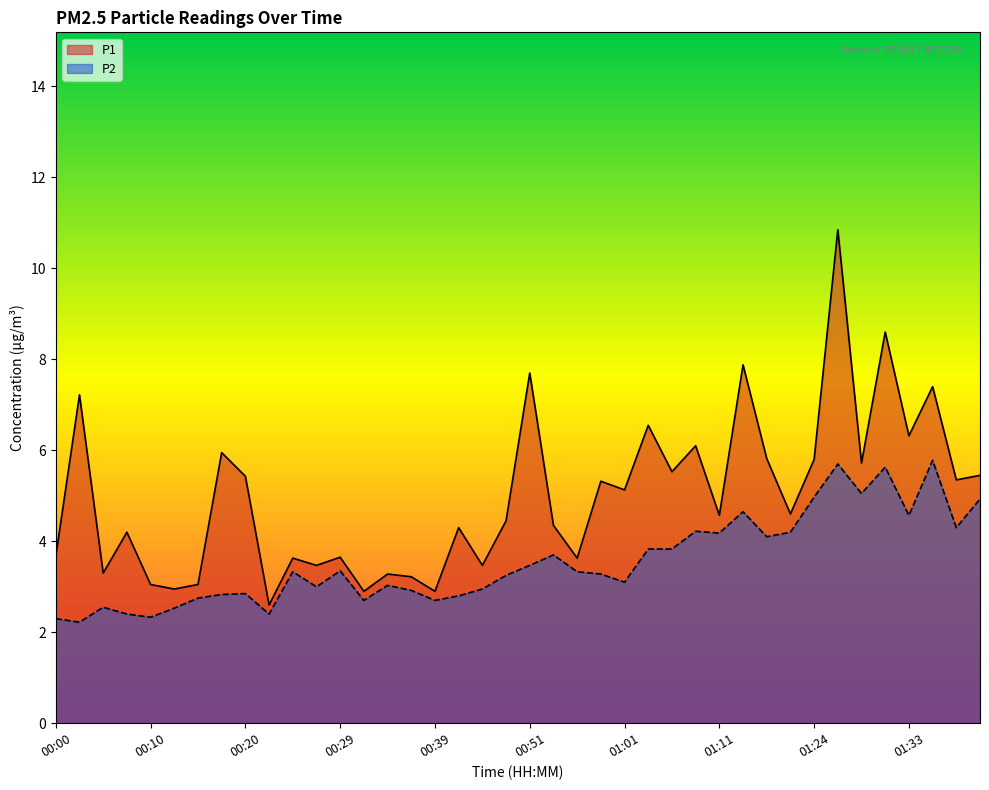

Reading left to right, what are all the values shown in this chart?

P1: 00:00=3.7	00:02=7.2	00:05=3.3	00:07=4.2	00:10=3.0	00:12=3.0	00:15=3.0	00:17=6.0	00:20=5.4	00:22=2.6	00:24=3.6	00:27=3.5	00:29=3.6	00:32=2.9	00:34=3.3	00:37=3.2	00:39=2.9	00:42=4.3	00:44=3.5	00:46=4.5	00:51=7.7	00:54=4.3	00:56=3.6	00:59=5.3	01:01=5.1	01:04=6.5	01:06=5.5	01:09=6.1	01:11=4.6	01:14=7.9	01:16=5.8	01:18=4.6	01:24=5.8	01:26=10.8	01:28=5.7	01:31=8.6	01:33=6.3	01:36=7.4	01:39=5.3	01:41=5.5
P2: 00:00=2.3	00:02=2.2	00:05=2.5	00:07=2.4	00:10=2.3	00:12=2.5	00:15=2.8	00:17=2.8	00:20=2.9	00:22=2.4	00:24=3.3	00:27=3.0	00:29=3.4	00:32=2.7	00:34=3.0	00:37=2.9	00:39=2.7	00:42=2.8	00:44=3.0	00:46=3.2	00:51=3.5	00:54=3.7	00:56=3.3	00:59=3.3	01:01=3.1	01:04=3.8	01:06=3.8	01:09=4.2	01:11=4.2	01:14=4.7	01:16=4.1	01:18=4.2	01:24=5.0	01:26=5.7	01:28=5.0	01:31=5.6	01:33=4.6	01:36=5.8	01:39=4.3	01:41=4.9